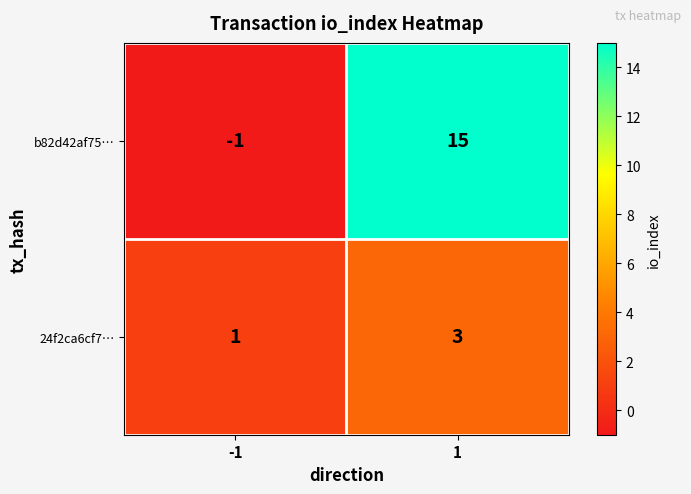

Which category has the highest value across all series?

1